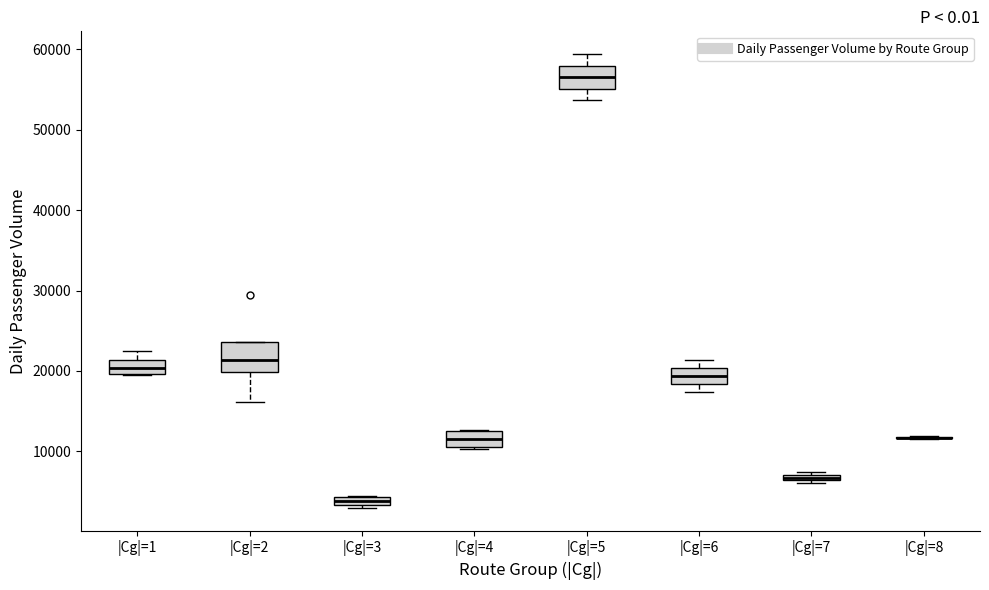

Where does the lower whisker of the box for |Cg|=5 end on the y-axis? The values are not printed on the chart, so give them approximately, as read against the axis.

54000